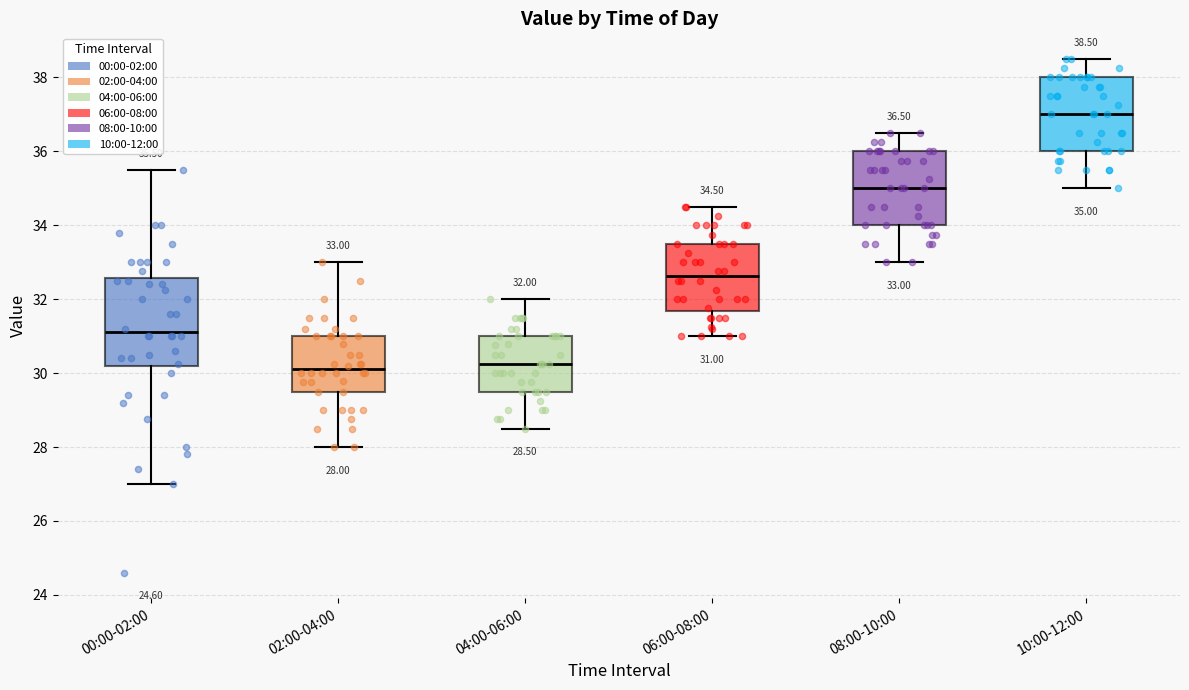

Which box is the tallest, from its lower edge to its upper edge?

00:00-02:00